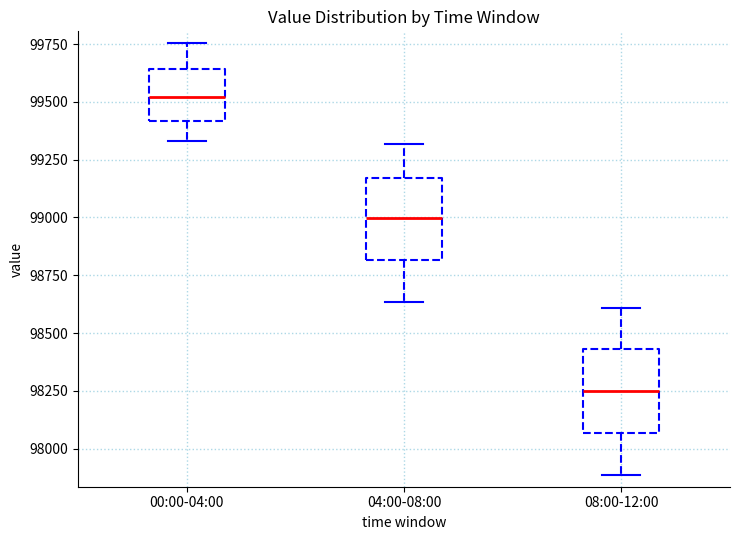

Reading left to right, read every box against the y-axis: the position of its median line, the range the box covers, and the ends of its whiskers. The values are not printed on the chart, so give them approximately, as read against the axis.

00:00-04:00: median 99500, box 99400 to 99650, whiskers 99350 to 99750
04:00-08:00: median 99000, box 98800 to 99150, whiskers 98650 to 99300
08:00-12:00: median 98250, box 98050 to 98450, whiskers 97900 to 98600